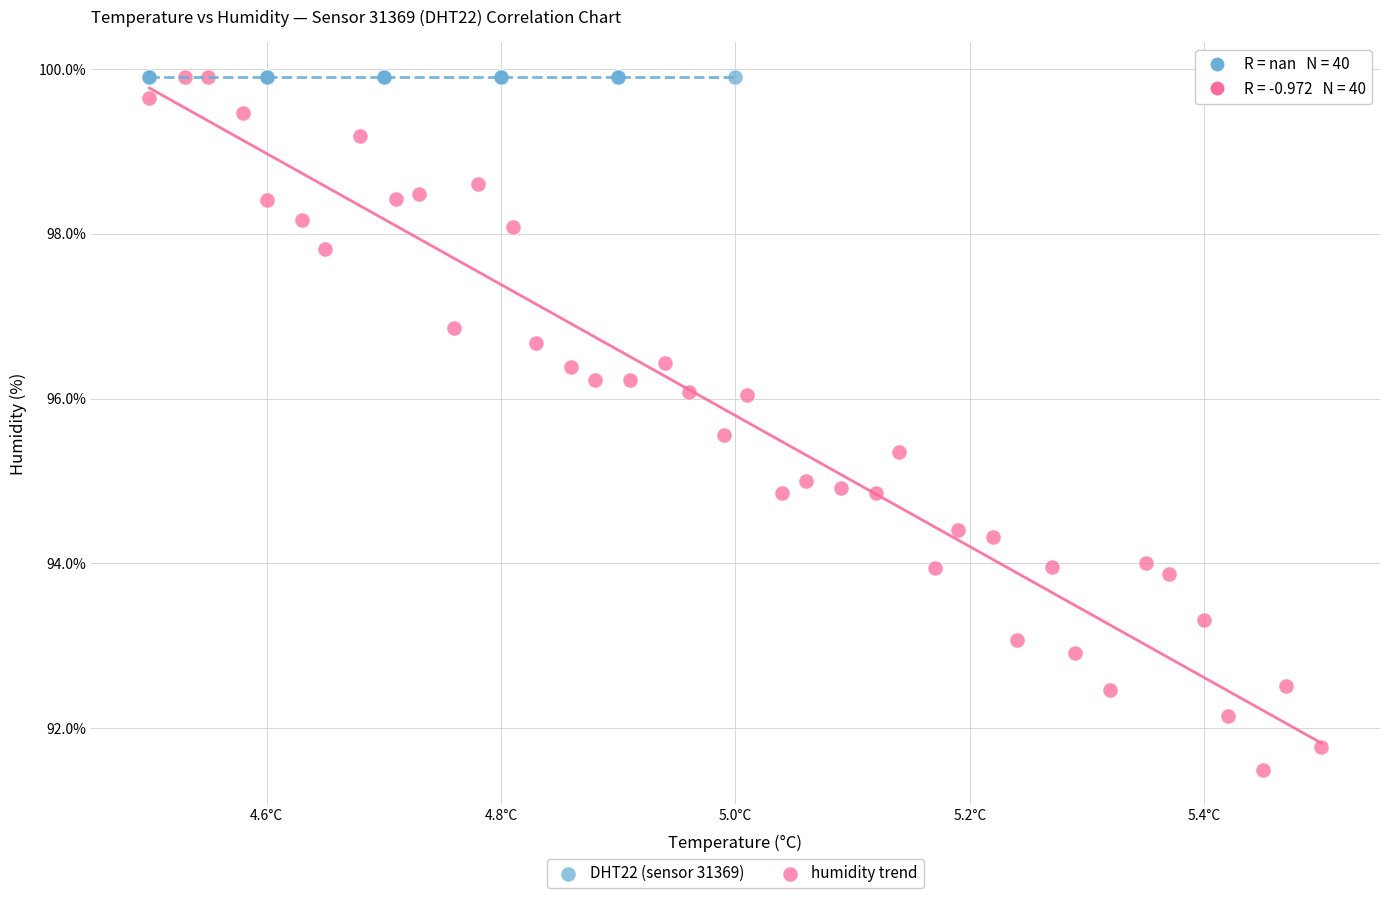

Which series reaches the minimum Y coordinate?

humidity trend